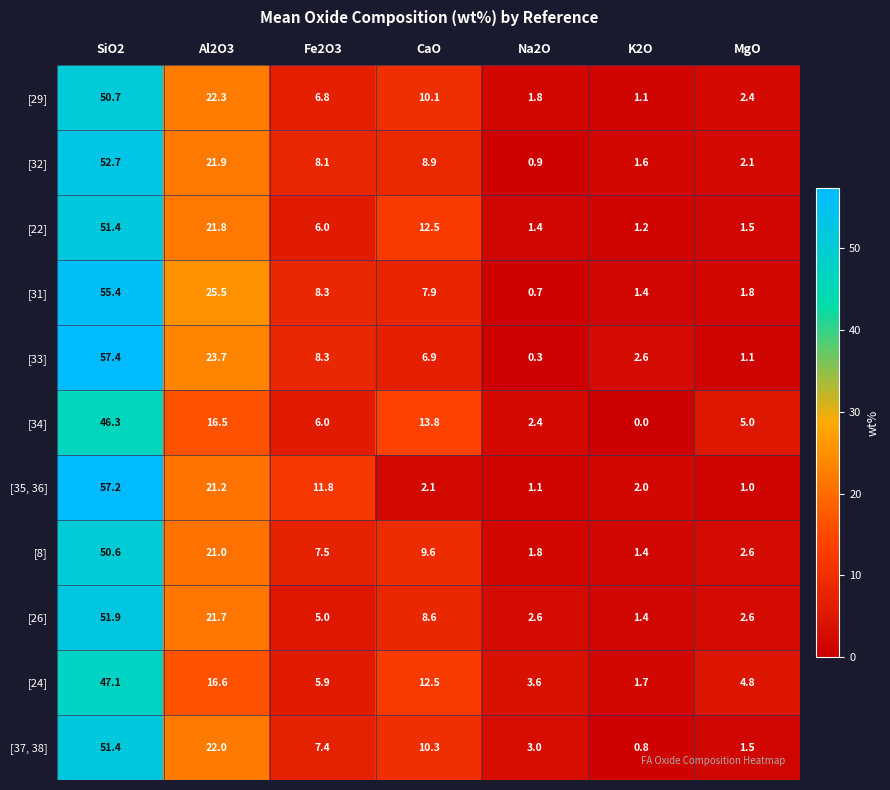

How many data points does each series have?

7